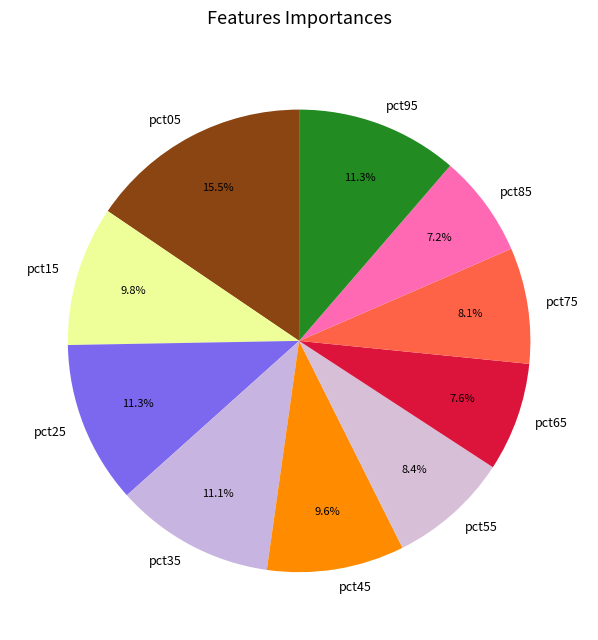

Is it true that pct65 is 8% of the pie?

True